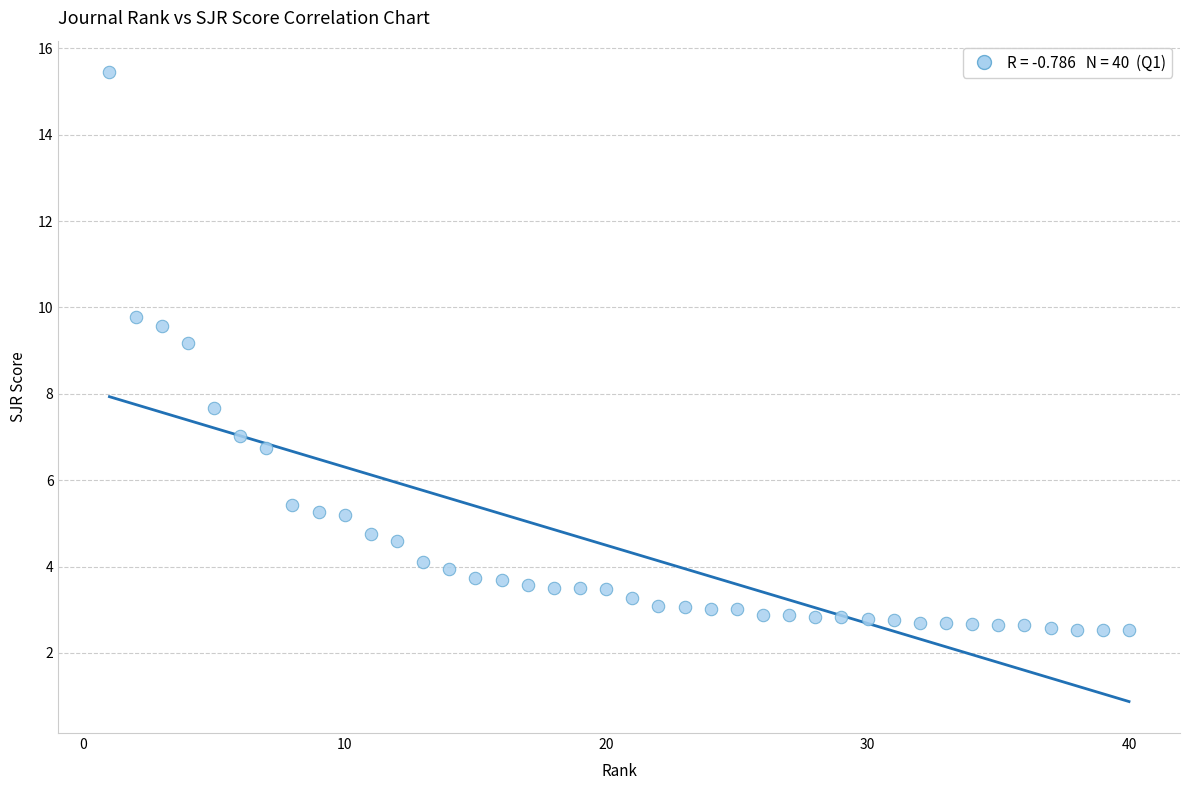

What is the range of X values (max minus min)?

39.0